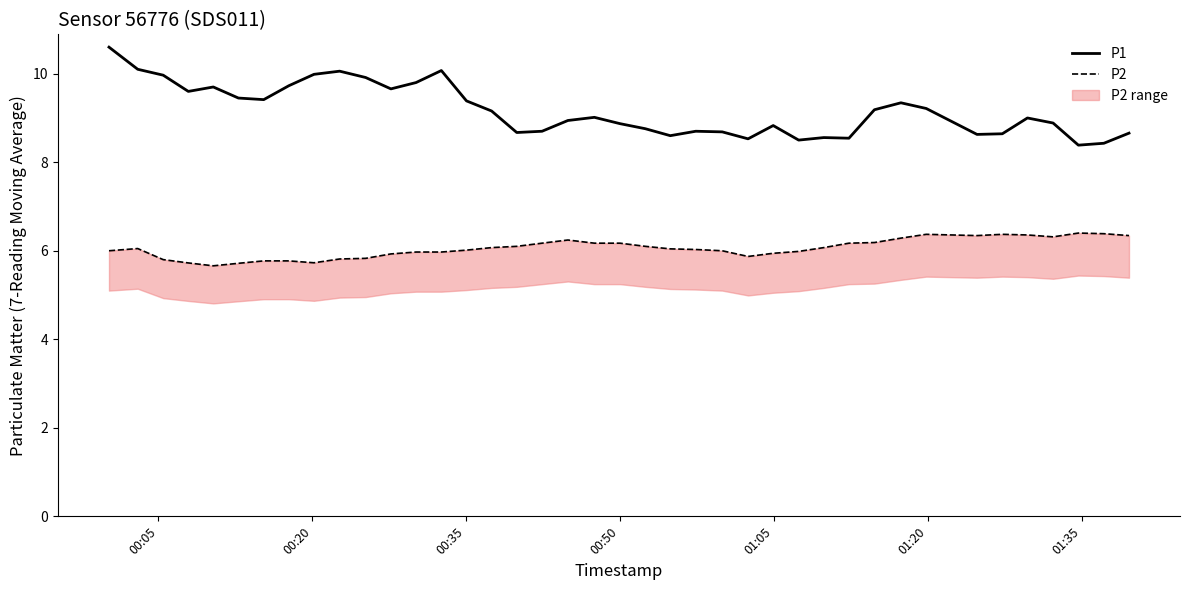

What is the maximum value for P1?

10.6